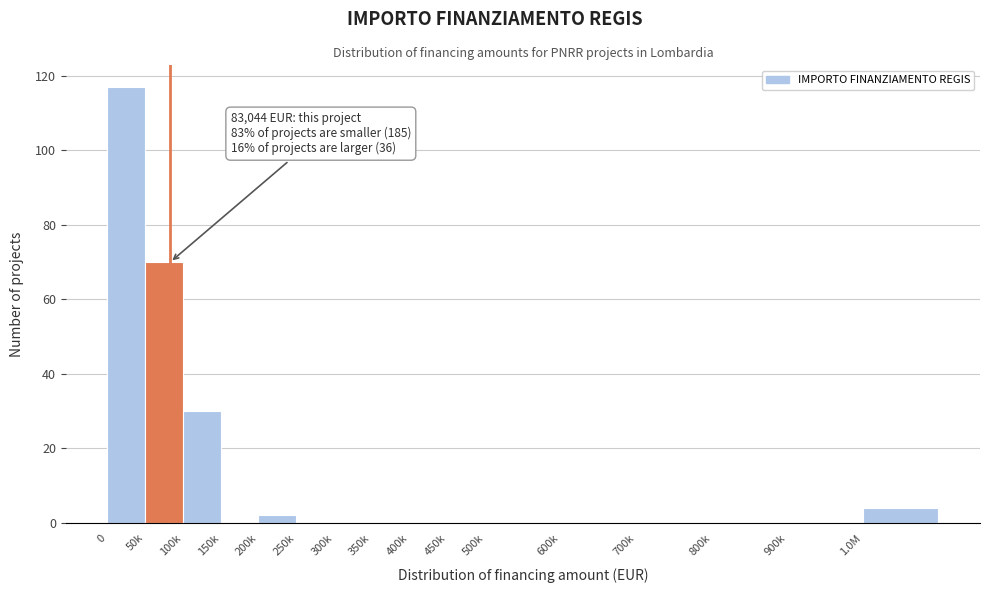

Reading left to right, list all the values displayed in this chart.

0=117	50k=70	100k=30	150k=0	200k=2	250k=0	300k=0	350k=0	400k=0	450k=0	500k=0	600k=0	700k=0	800k=0	900k=0	1.0M=4